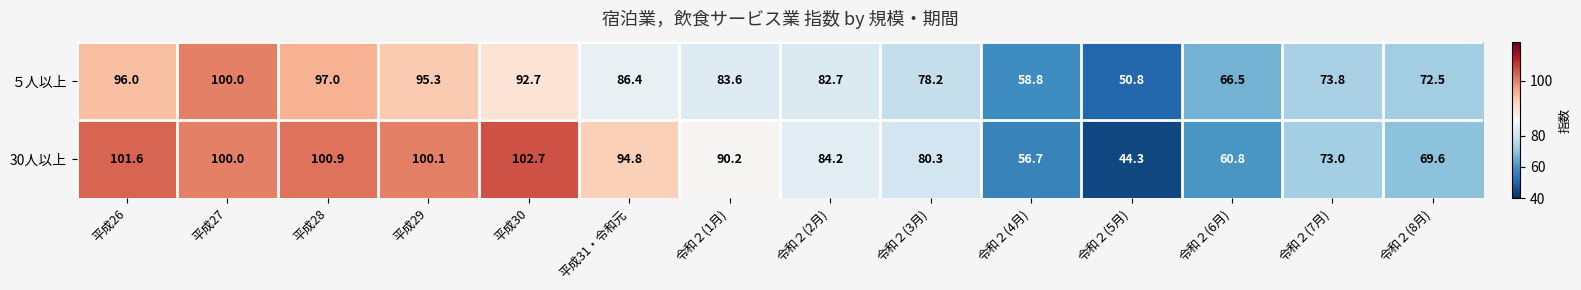

At which label is 30人以上 closest to 73?

令和２(7月)